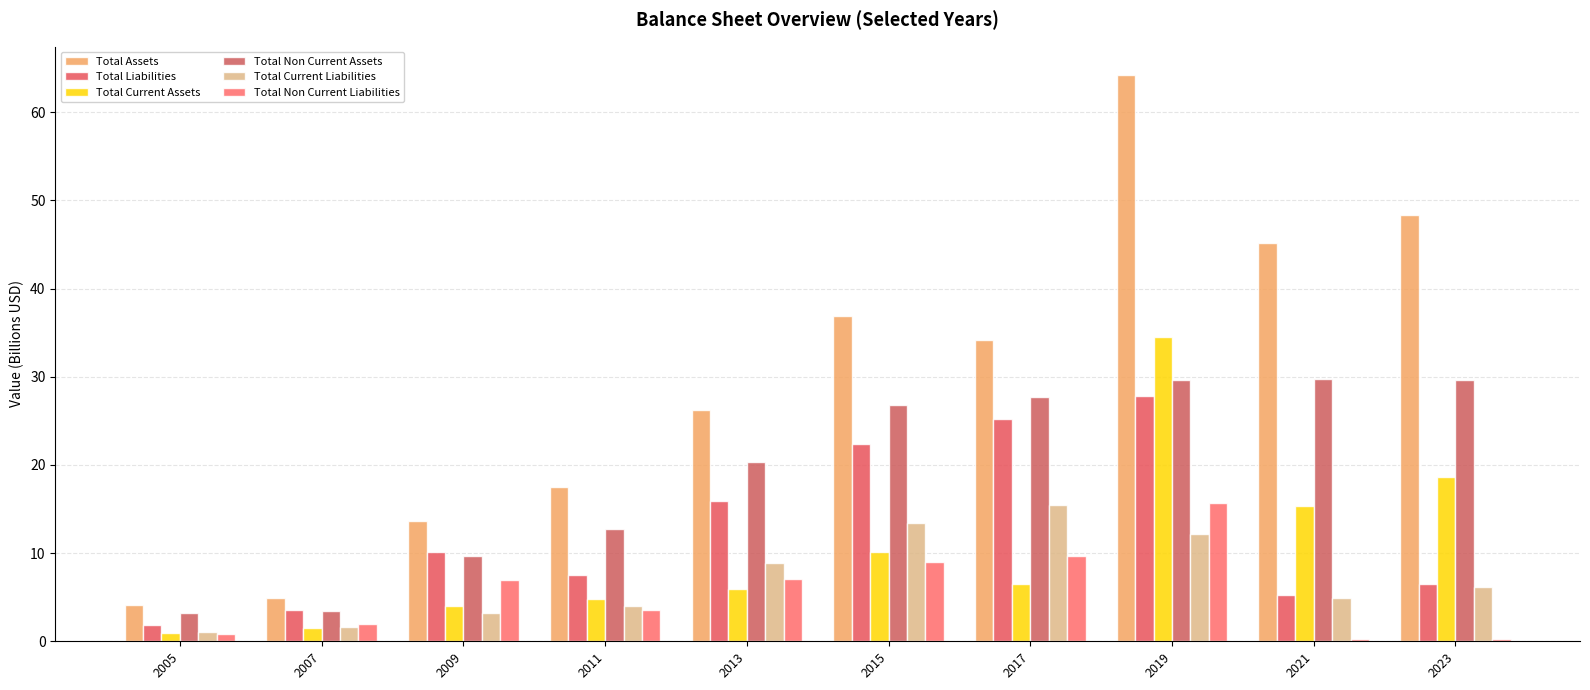

At how many categories does at least one series exceed 22?

6